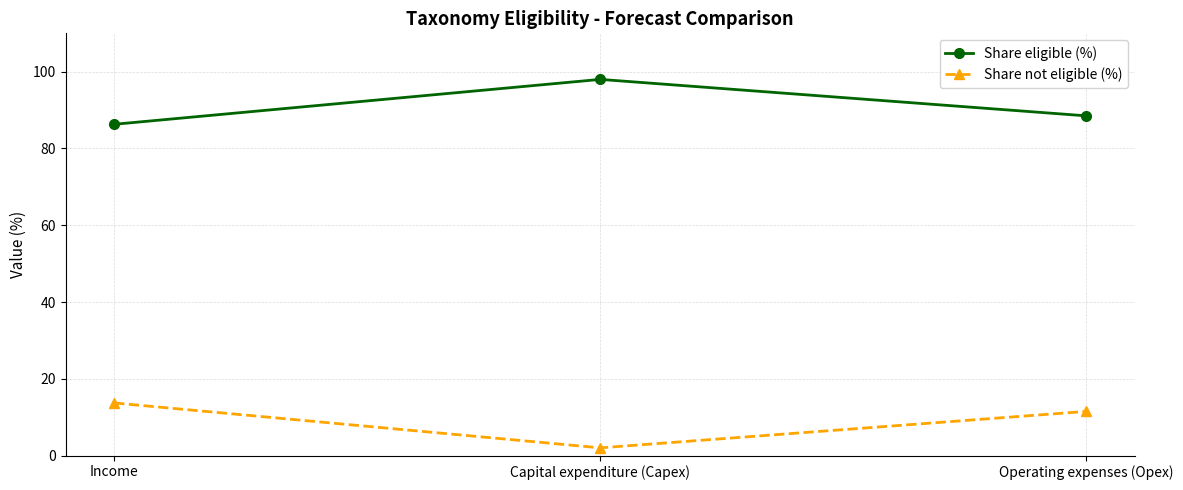

Is the value of Share eligible (%) at Operating expenses (Opex) greater than the value of Share not eligible (%) at Capital expenditure (Capex)?

Yes